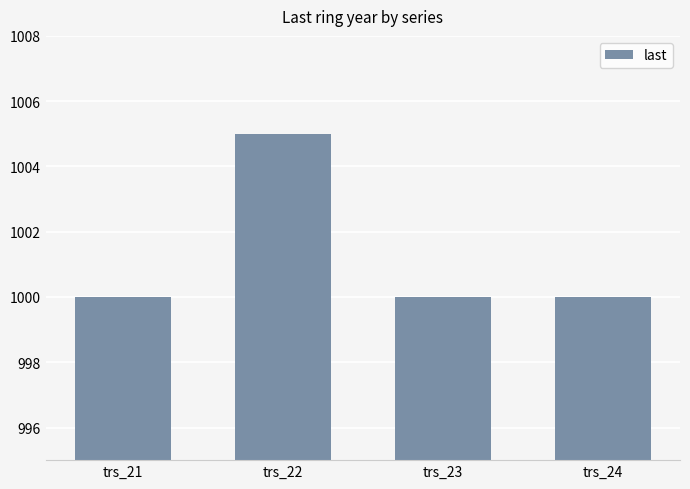

Reading right to left, transcribe all the data shown in this chart.

1000	1000	1005	1000